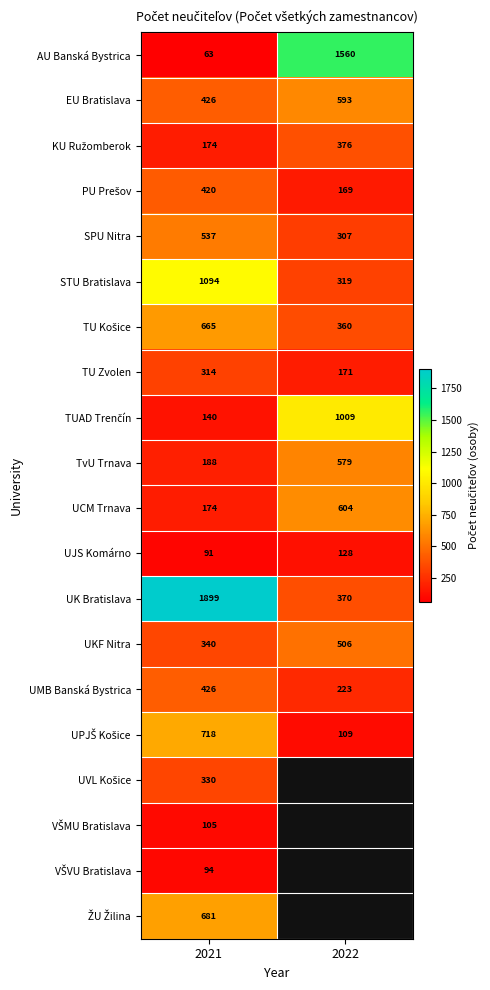

Count the number of data series in this chart.

20